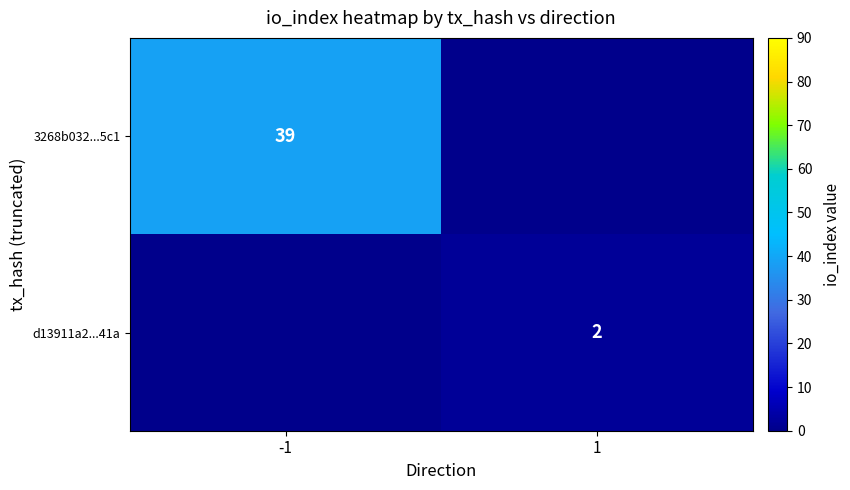

The value of 3268b032...5c1 at -1 is 39. True or false?

True